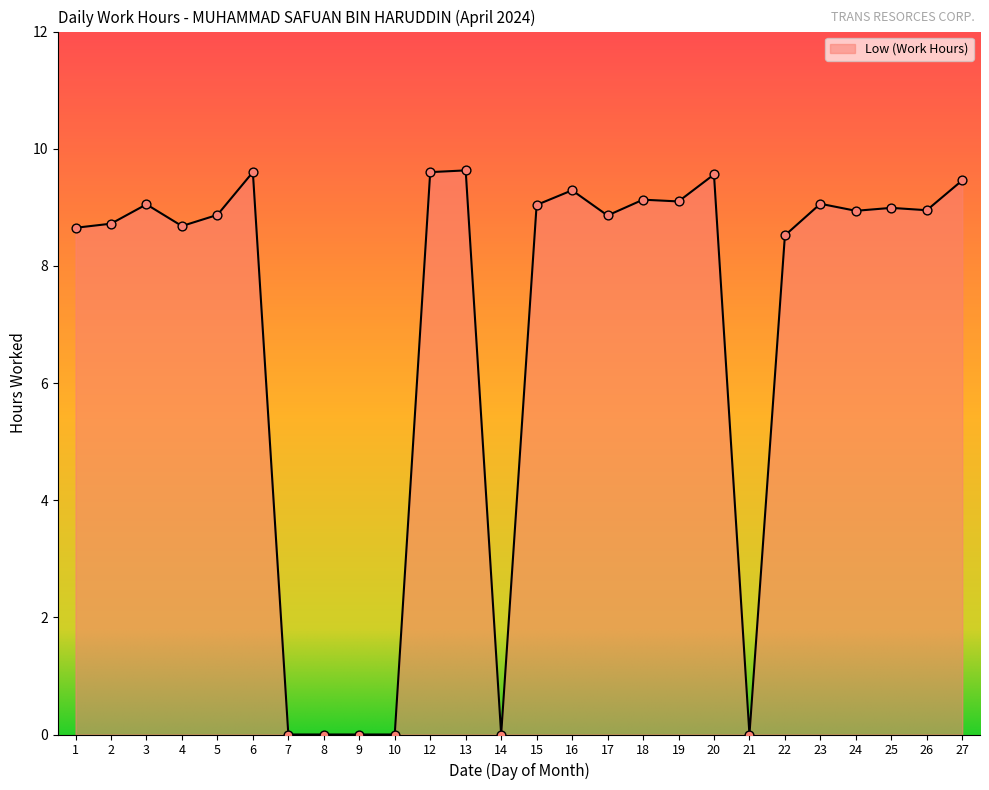

Between 17 and 4, which is larger?

17